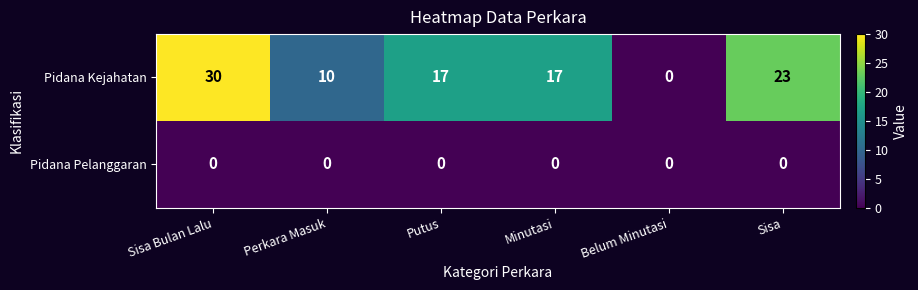

What is the greatest value displayed?

30